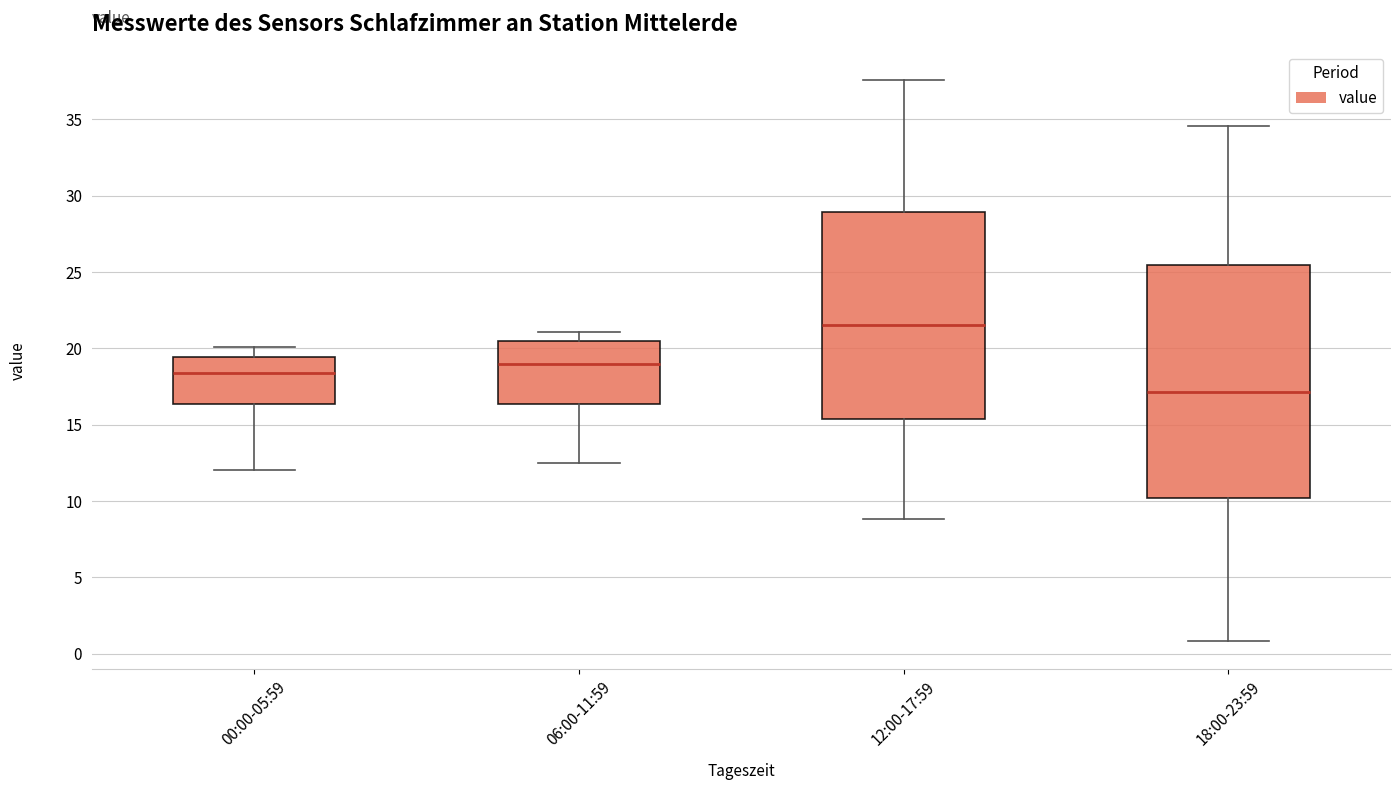

Comparing the boxes themselves (not the whiskers), which one is the tallest?

18:00-23:59